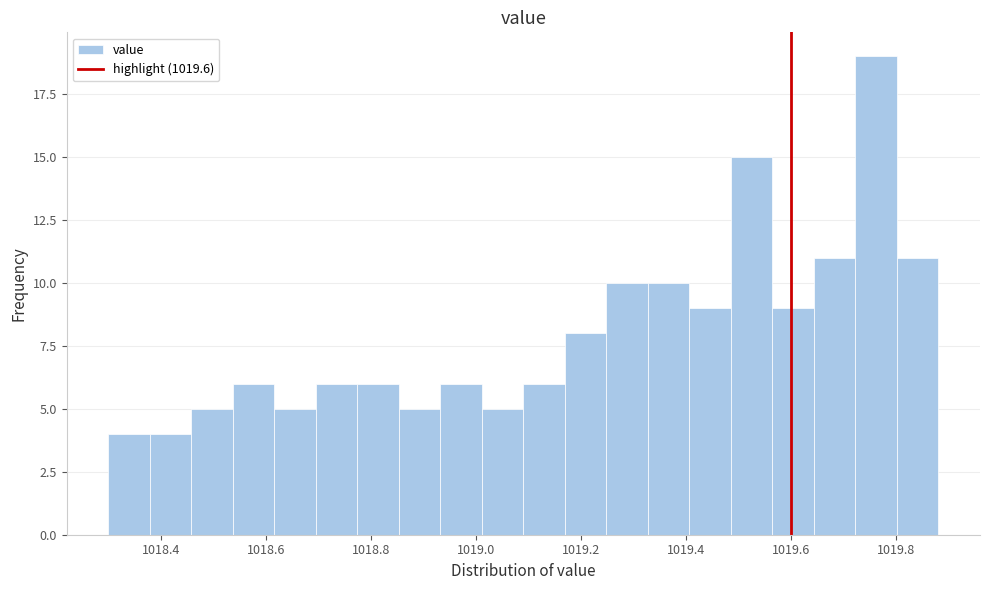

Read against the x-axis, roughly where is the centre of the tallest bar?

1019.76